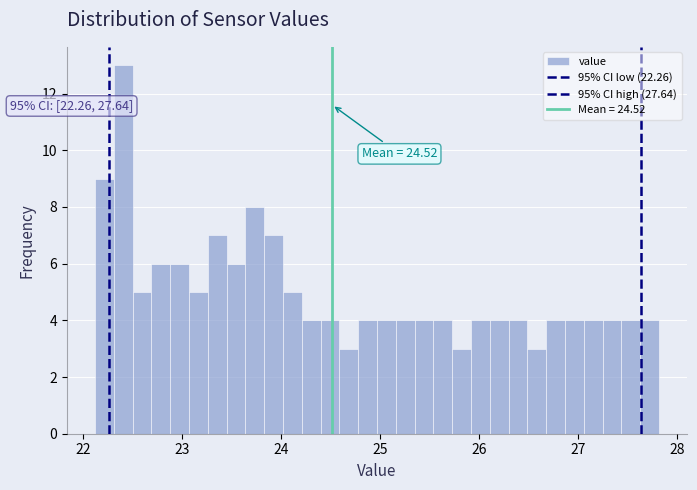

Read against the x-axis, roughly where is the centre of the tallest bar?

22.4